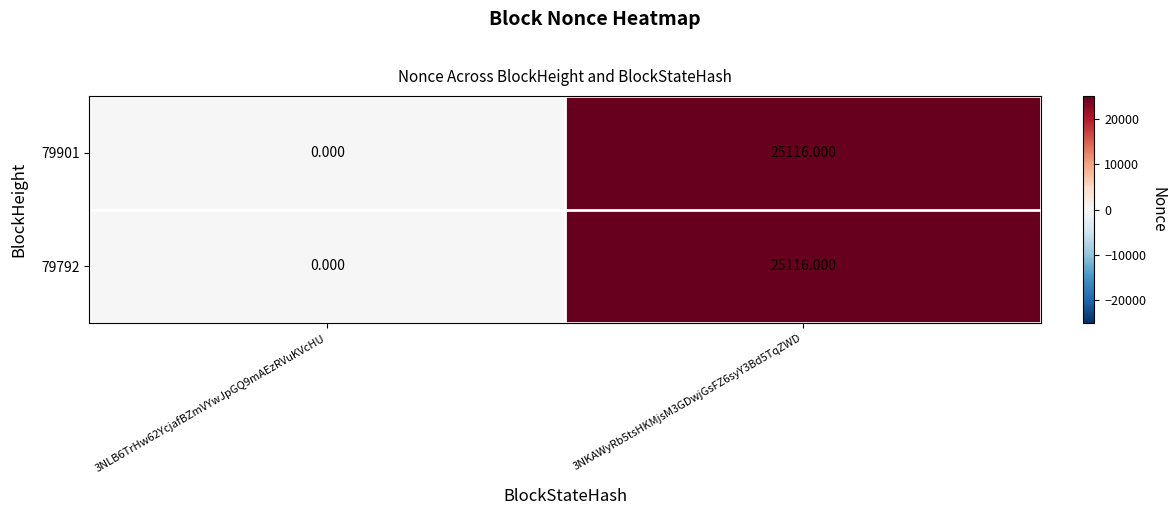

Is the value of 79901 at 3NLB6TrHw62YcjafBZmVYwJpGQ9mAEzRVuKVcHU greater than the value of 79792 at 3NKAWyRb5tsHKMjsM3GDwjGsFZ6syY3Bd5TqZWD?

No